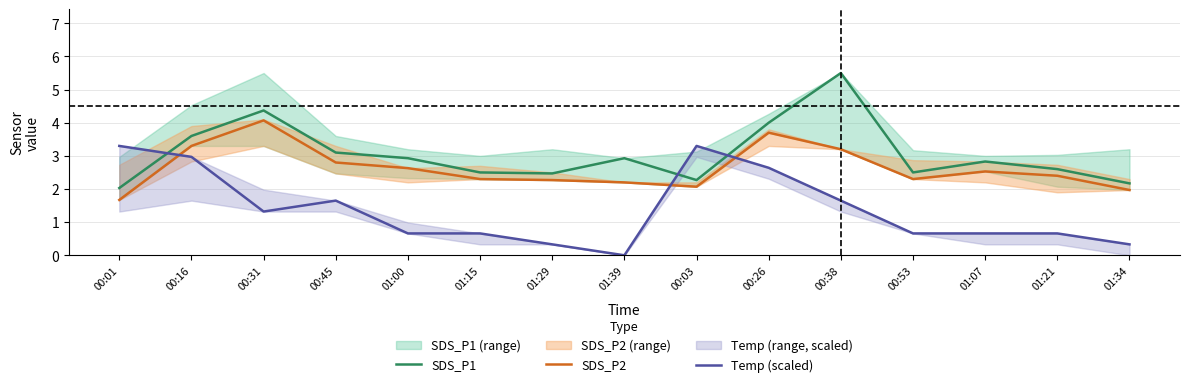

After their last crossing, which series has the higher values: SDS_P2 or Temp (scaled)?

SDS_P2